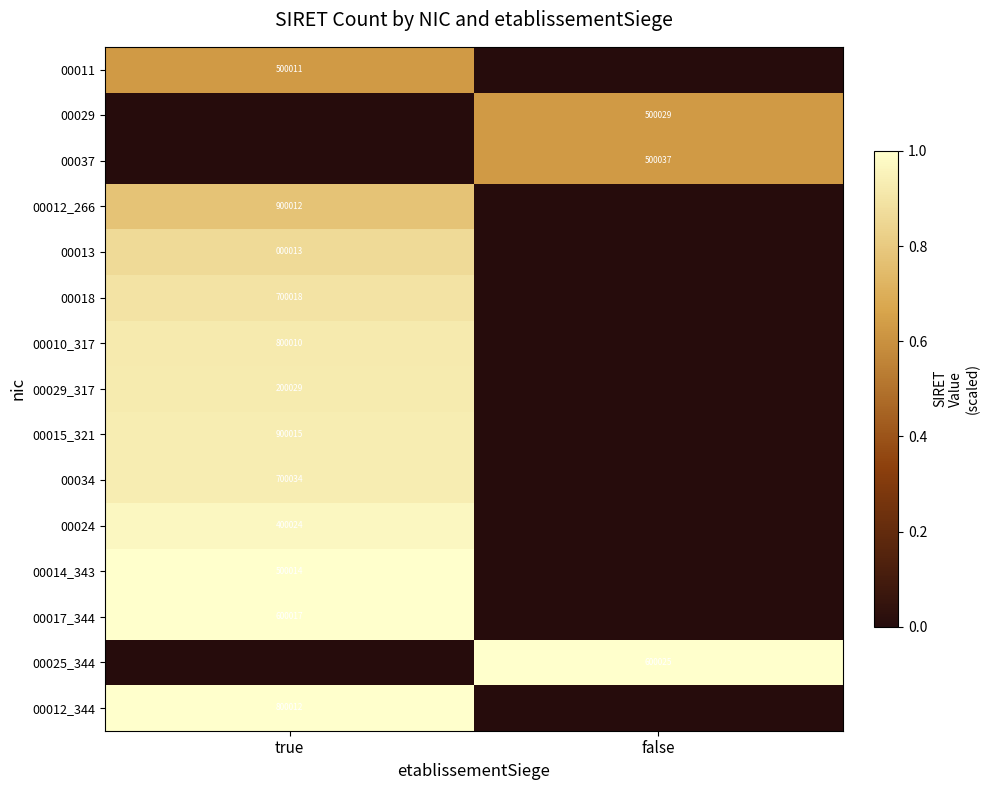

The value of 00029_317 at true is 99084. True or false?

False